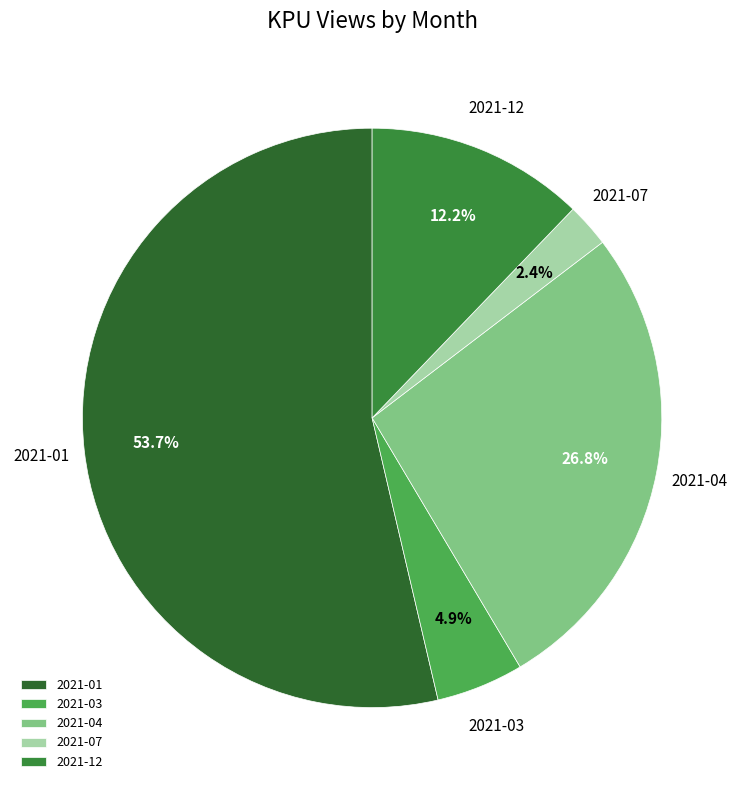

Which category has the smallest portion of the pie?

2021-07